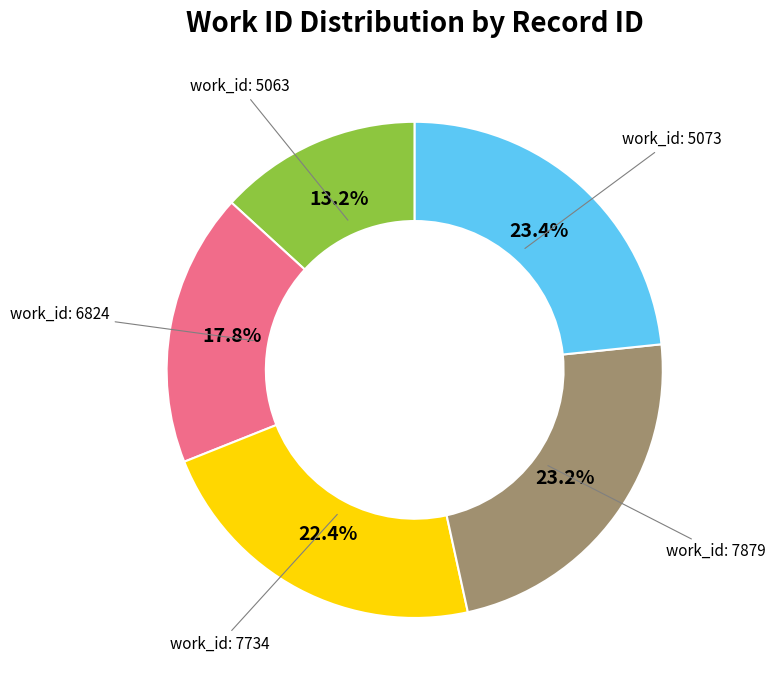

Is there any slice that represents more than half of the pie?

No